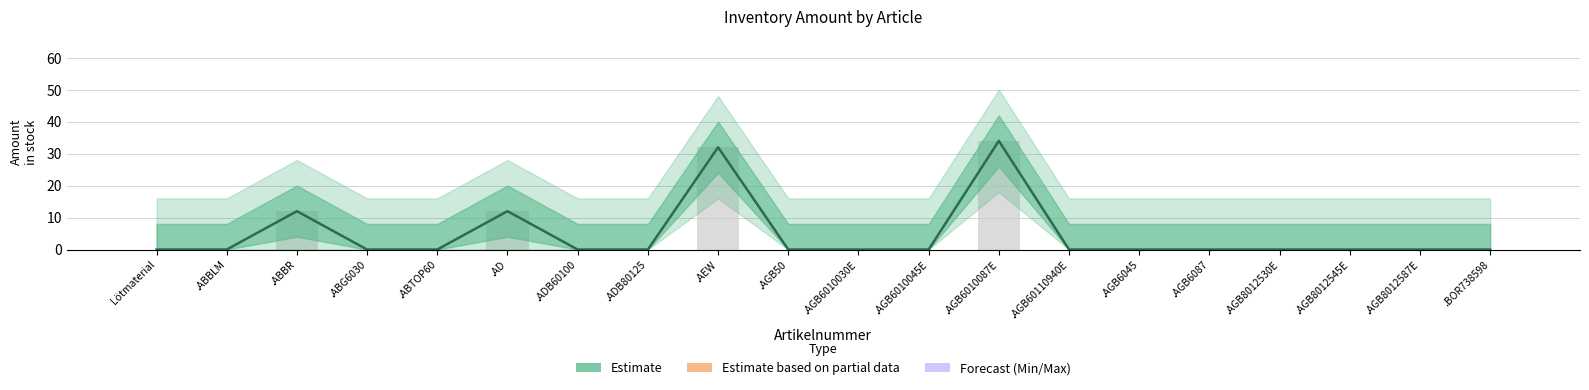

At which label is Min closest to 0?

Lötmaterial